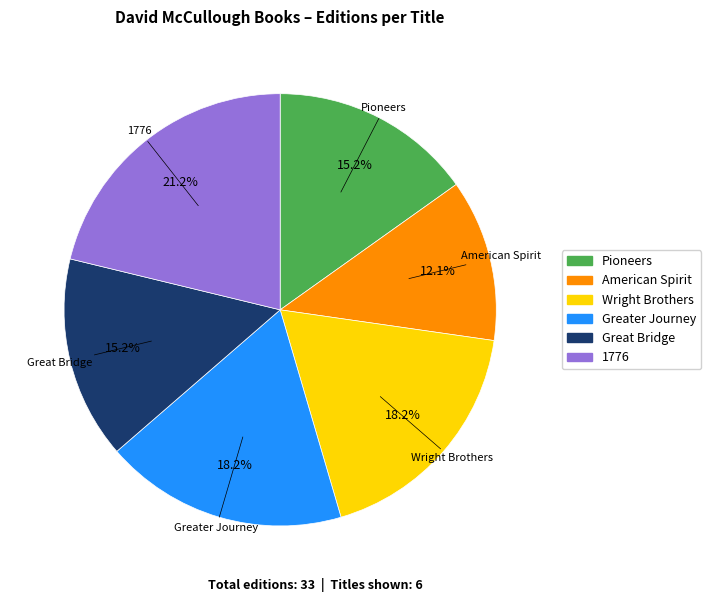

How much of the chart is everything except Greater Journey?

81.8%